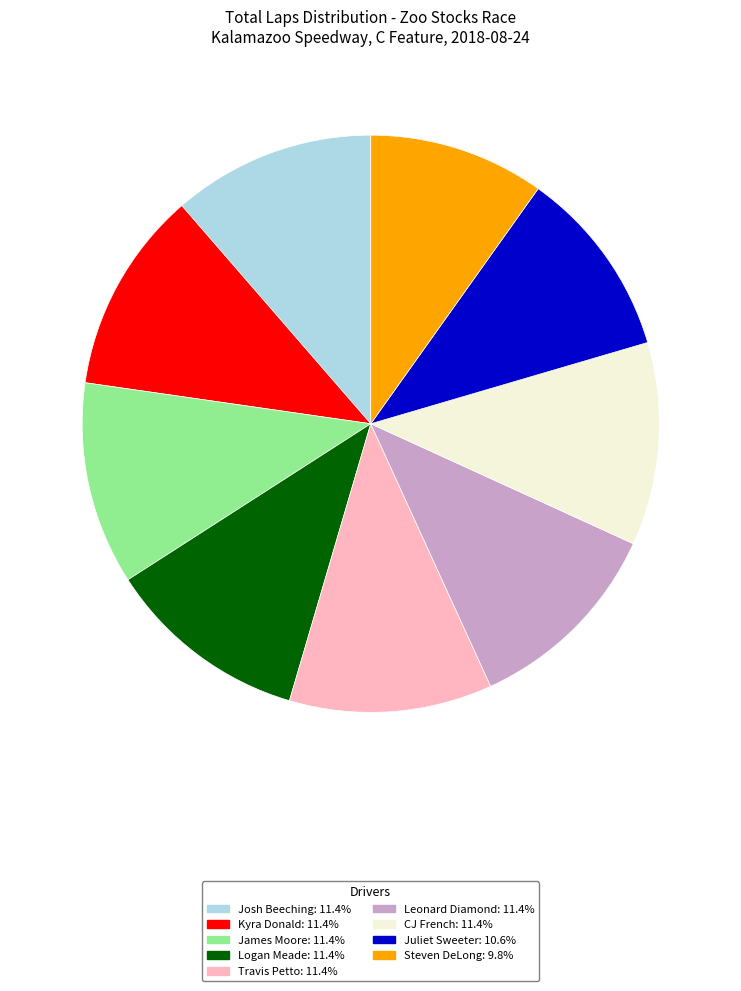

What is the smallest slice in the pie chart?

Steven DeLong